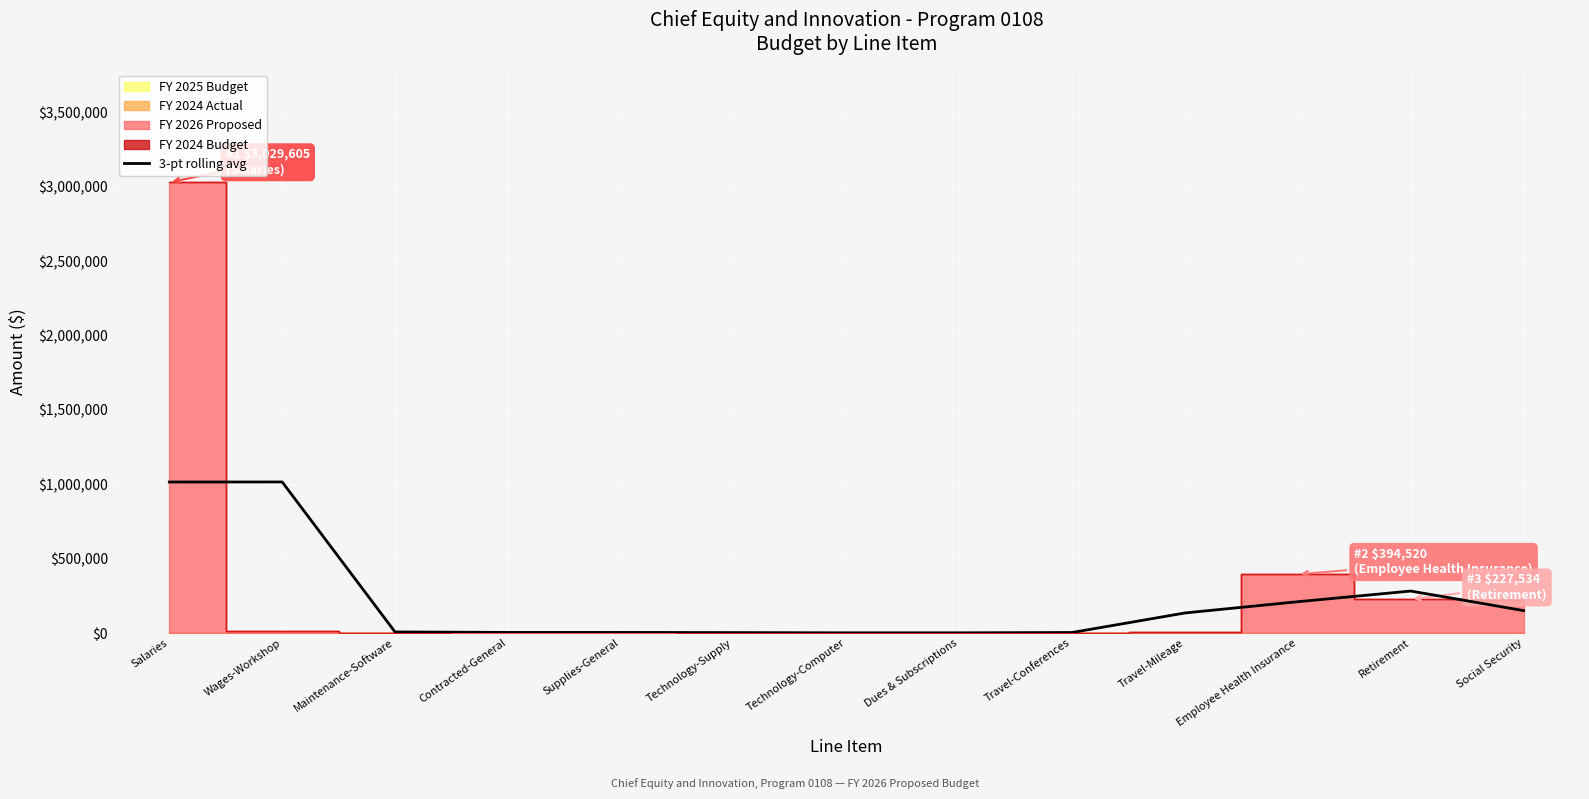

How many data points are above 7066?

7